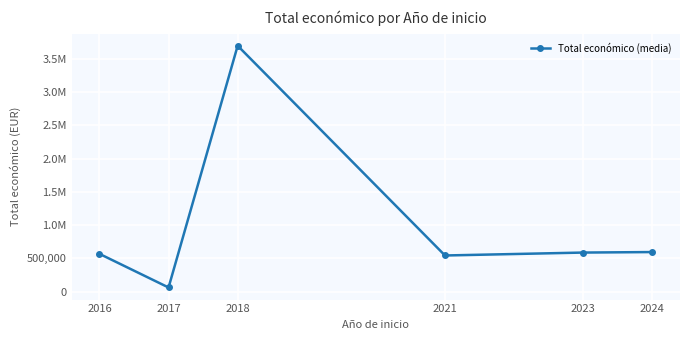

Does the chart have visible grid lines?

Yes